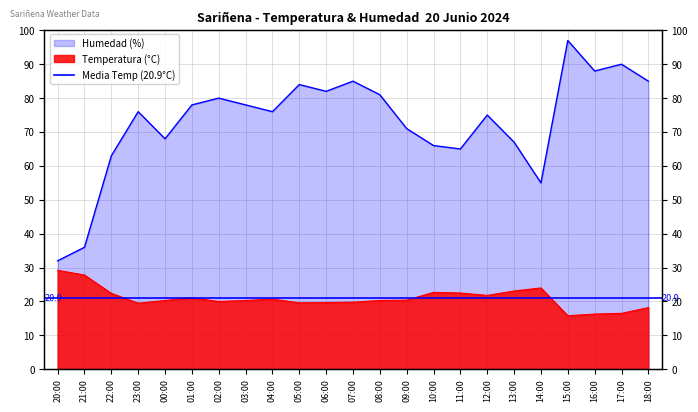

Is the value of Temperatura (°C) at 01:00 greater than the value of Humedad (%) at 07:00?

No